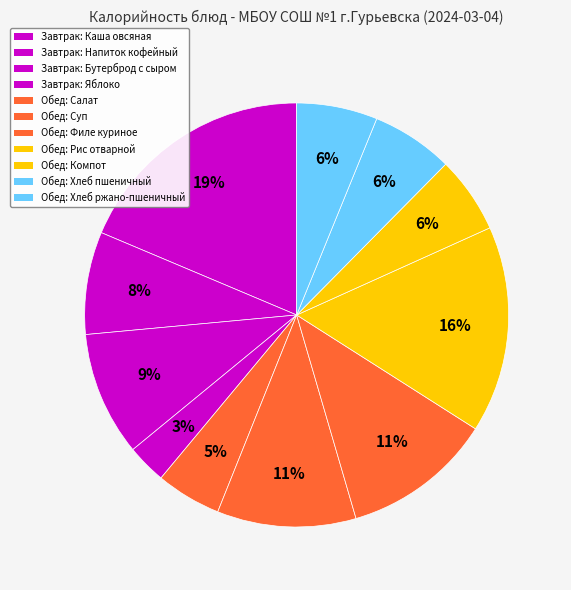

How many slices are in this pie chart?

11